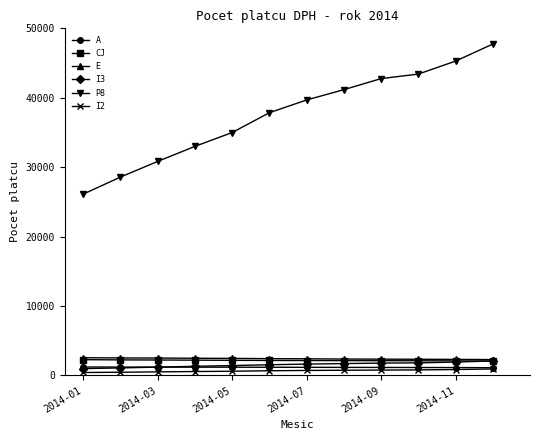

True or false: P8 and CJ intersect in this chart.

False